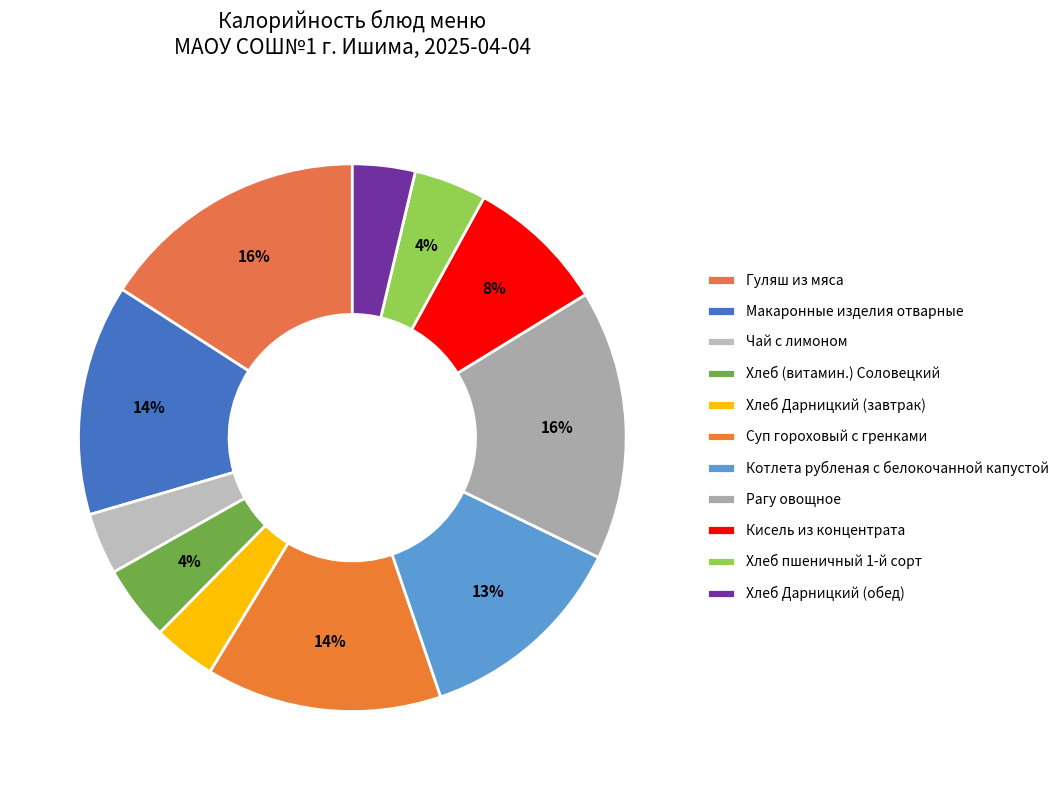

How many slices are in this pie chart?

11